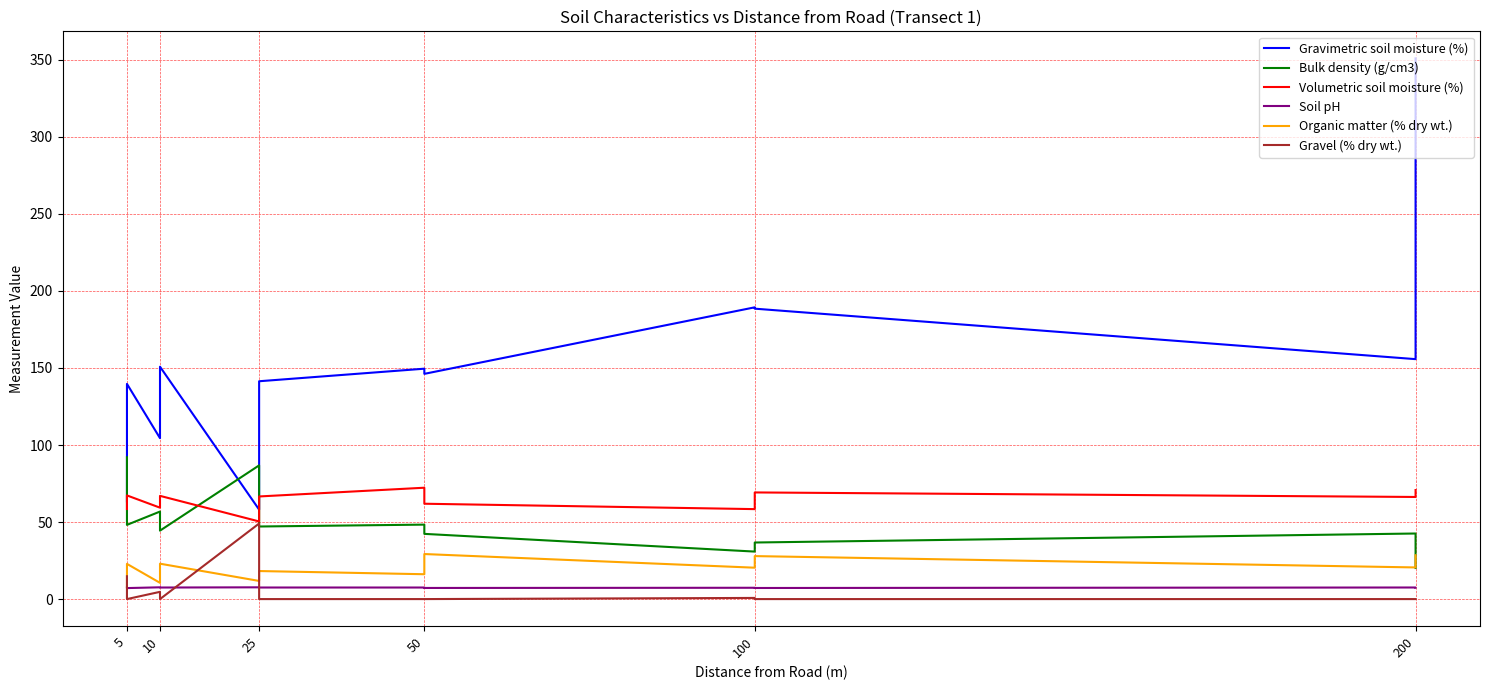

Where is the first local maximum for Gravimetric soil moisture (%)?

5